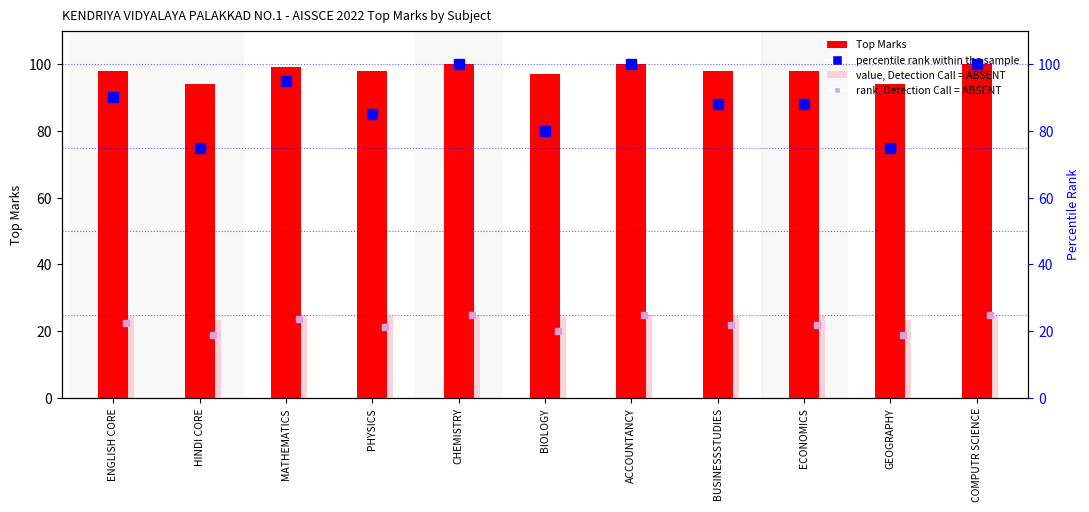

What is the maximum value shown in the chart?

100.0